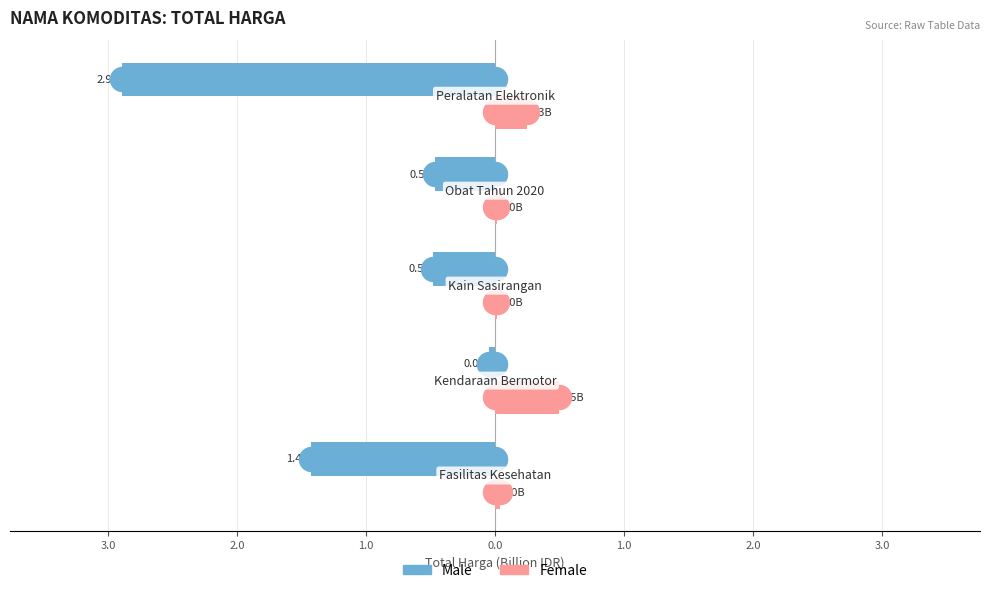

What are all the series names shown in the legend?

Male, Female